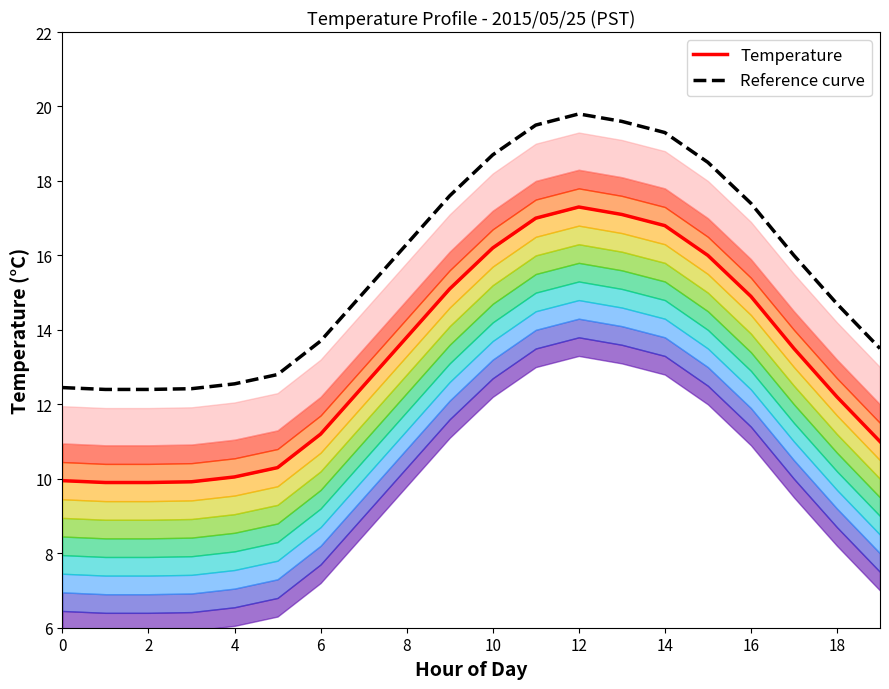

Rank the series by their maximum value, from highest to lowest.

Reference curve, Temperature